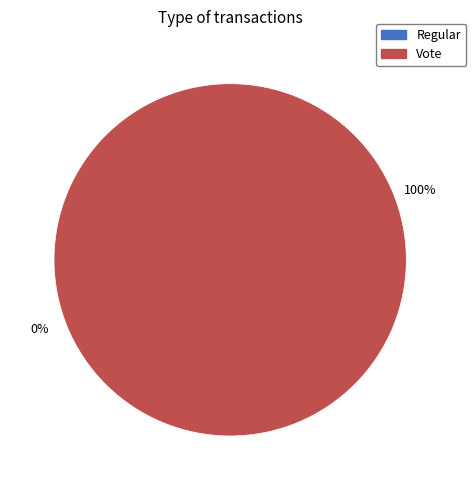

Which category has the biggest portion of the pie?

Vote